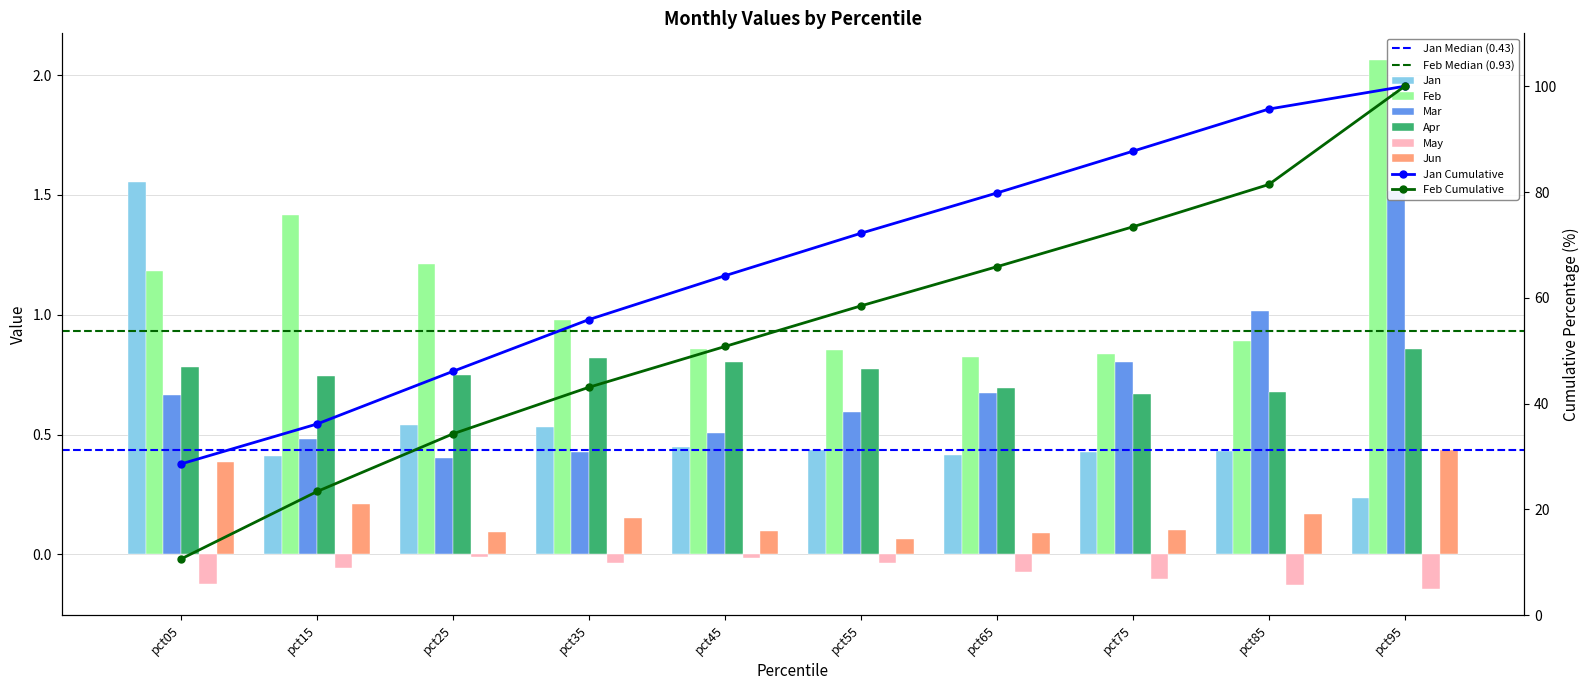

Reading left to right, transcribe all the data shown in this chart.

Jan: 1.6	0.4	0.5	0.5	0.4	0.4	0.4	0.4	0.4	0.2
Feb: 1.2	1.4	1.2	1.0	0.9	0.9	0.8	0.8	0.9	2.1
Mar: 0.7	0.5	0.4	0.4	0.5	0.6	0.7	0.8	1.0	1.5
Apr: 0.8	0.7	0.7	0.8	0.8	0.8	0.7	0.7	0.7	0.9
May: -0.1	-0.1	-0.0	-0.0	-0.0	-0.0	-0.1	-0.1	-0.1	-0.1
Jun: 0.4	0.2	0.1	0.2	0.1	0.1	0.1	0.1	0.2	0.4